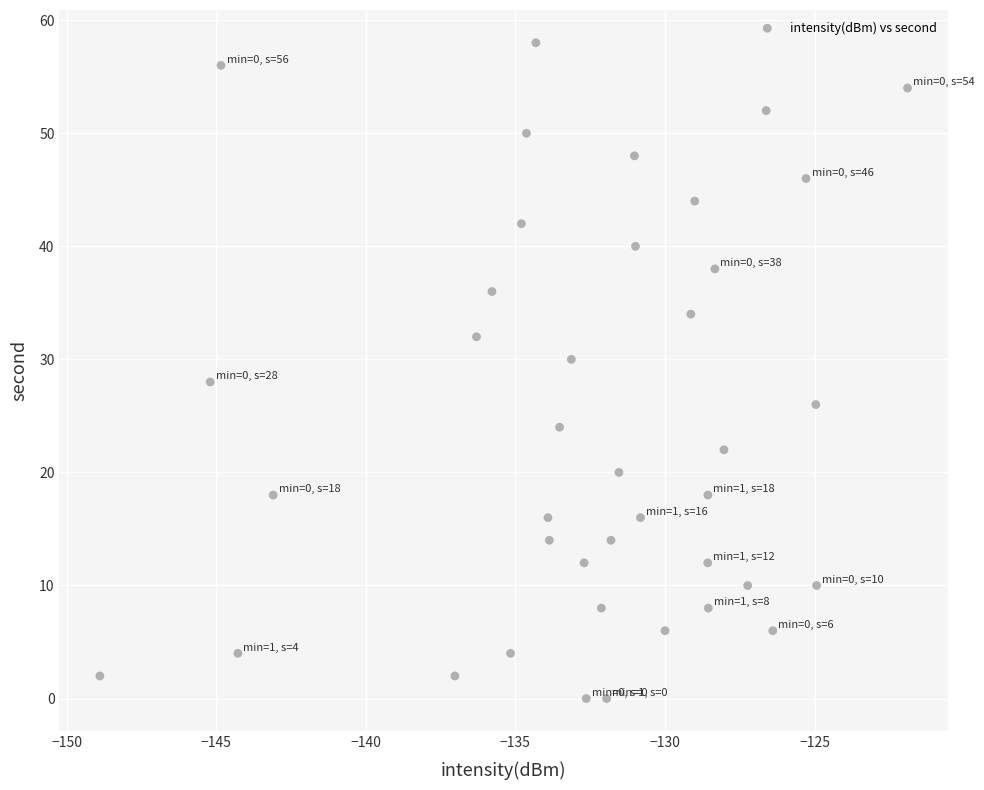

What is the range of Y values (max minus min)?

58